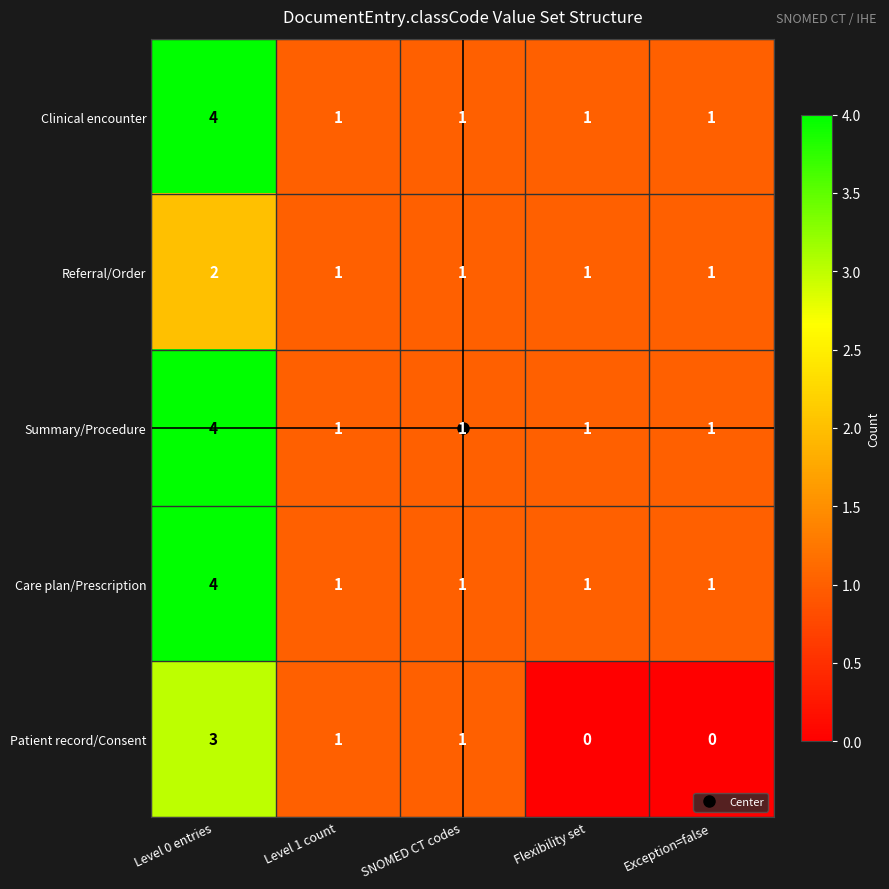

True or false: Summary/Procedure has a value of 1 at Exception=false.

True